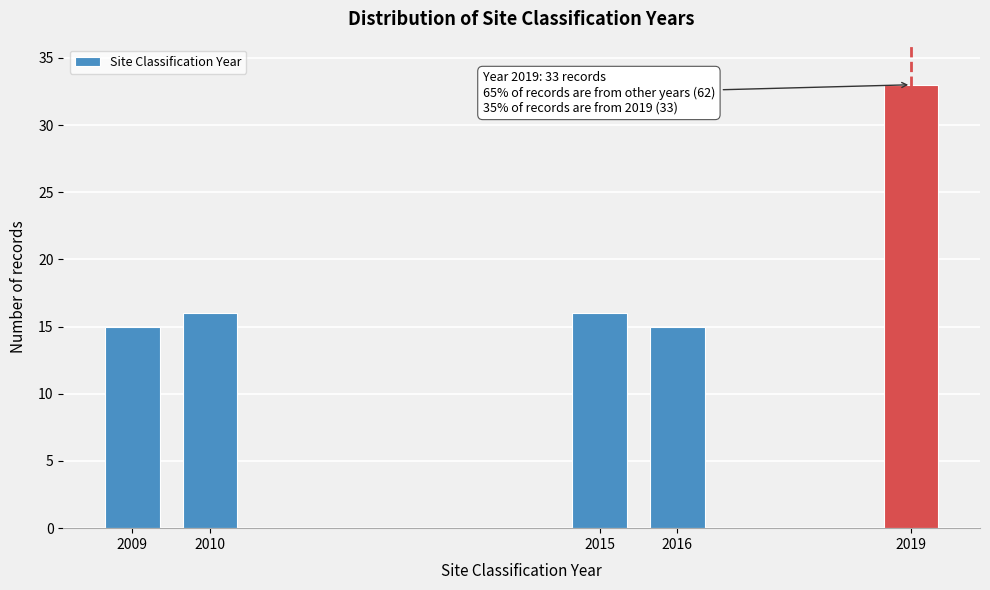

Reading right to left, extract all data points from this chart.

2019=33	2016=15	2015=16	2010=16	2009=15